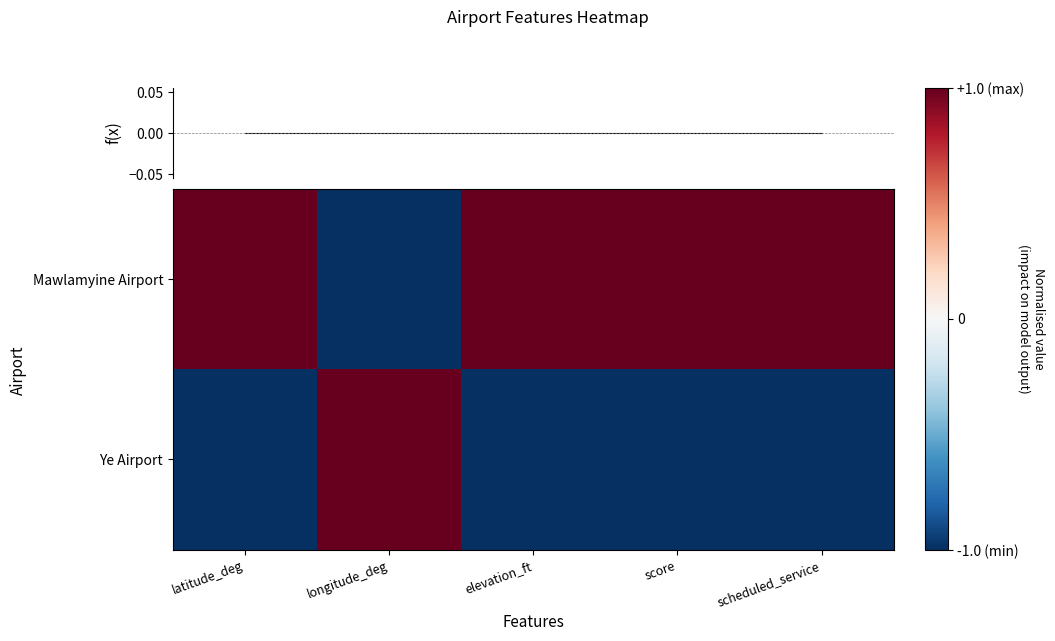

List the series in order of their peak value, lowest first.

f(x), Mawlamyine Airport, Ye Airport